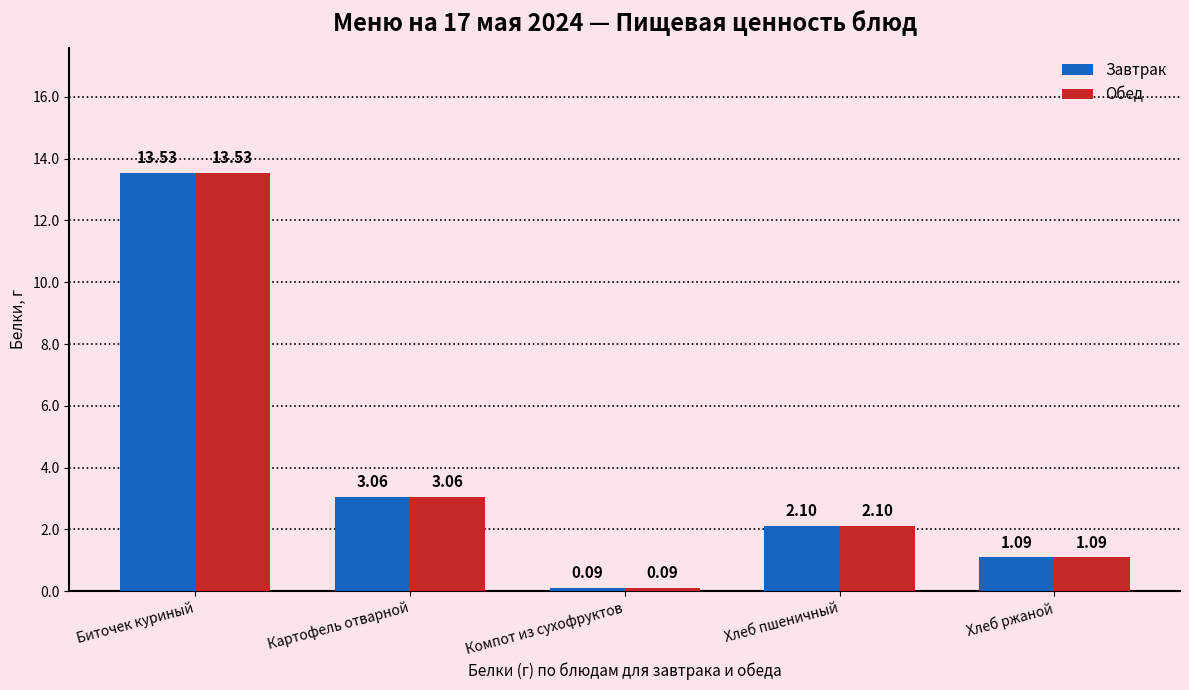

What are all the series names shown in the legend?

Завтрак, Обед